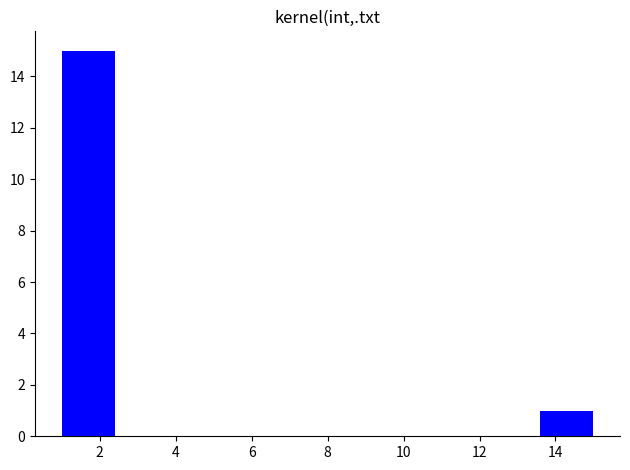

Over which range of the x-axis is the bar tallest?

1.0 to 2.4